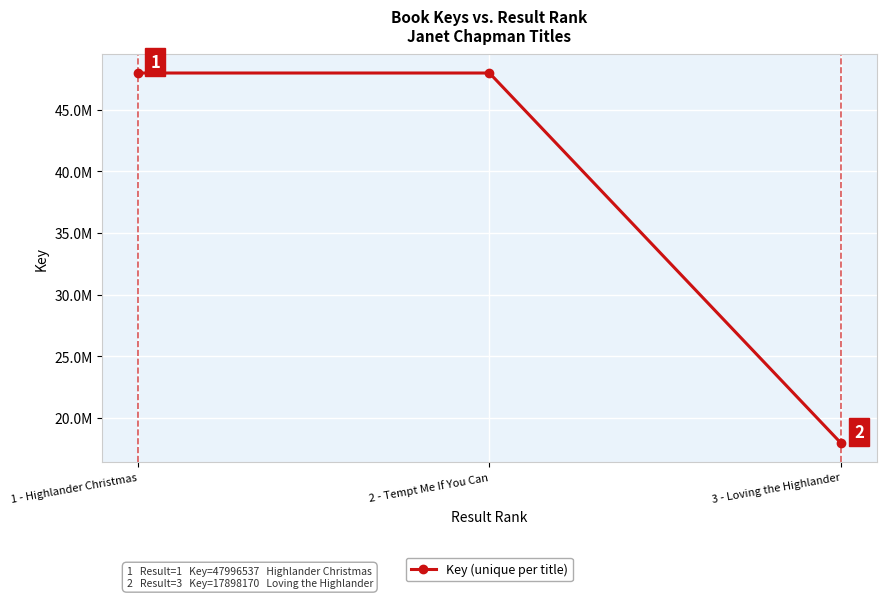

Is this an area chart (filled region under the line)?

No